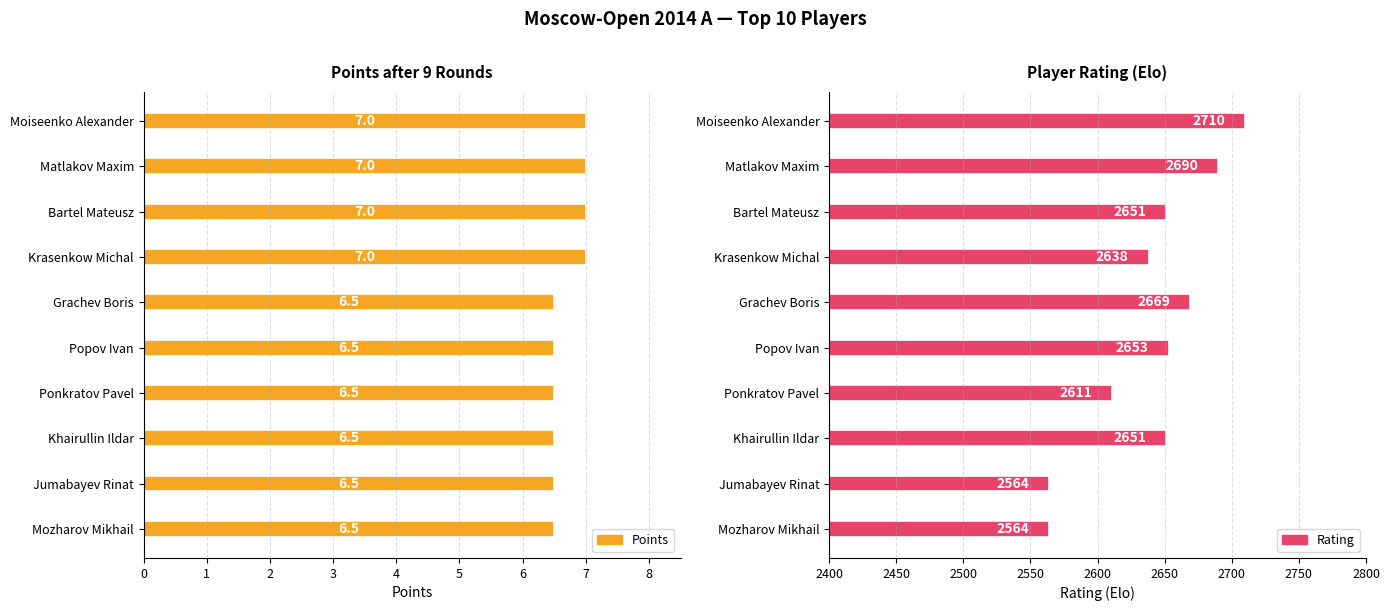

Is the value of Points at Moiseenko Alexander greater than the value of Rating at Matlakov Maxim?

No